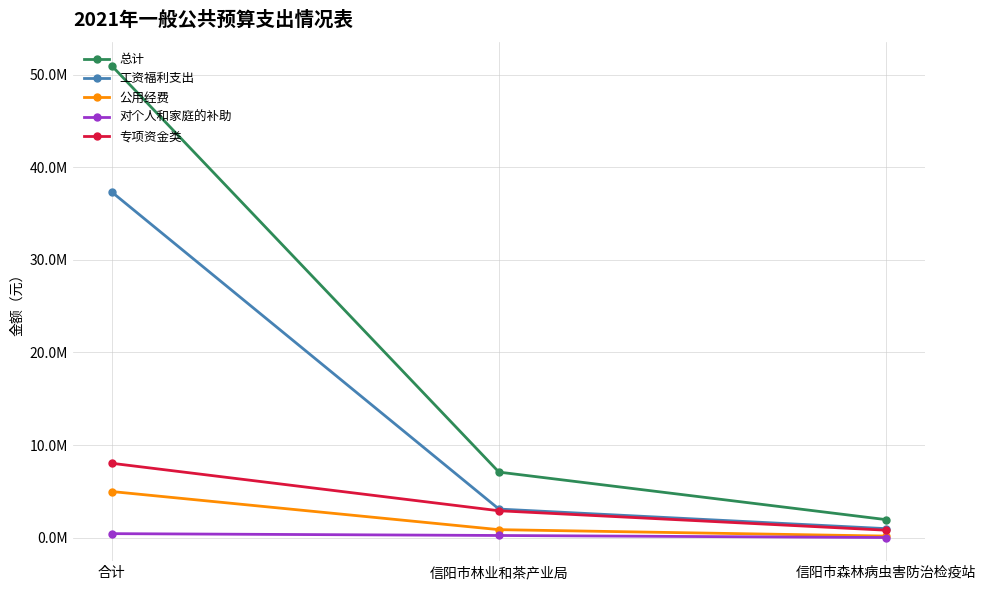

What is the value of the 总计 point at the 2nd from the left?

7073516